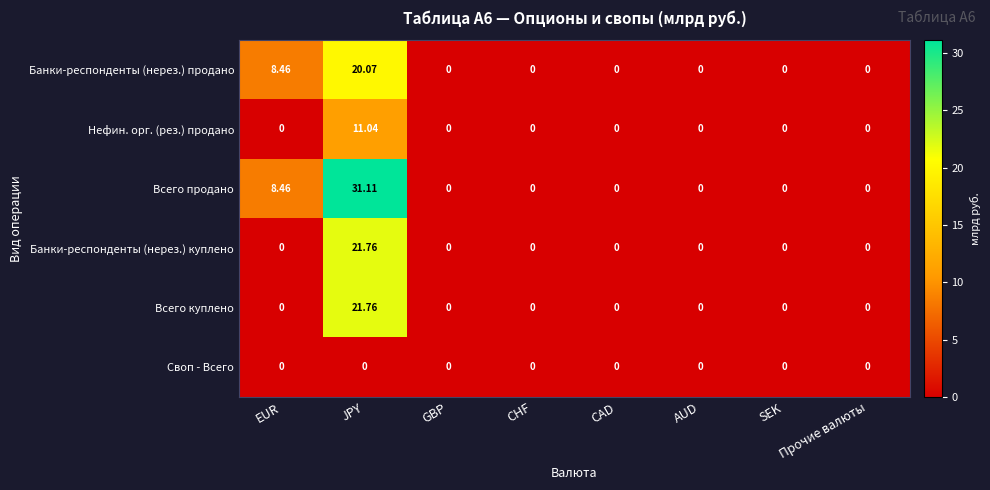

Which series has the largest total across all categories?

Всего продано